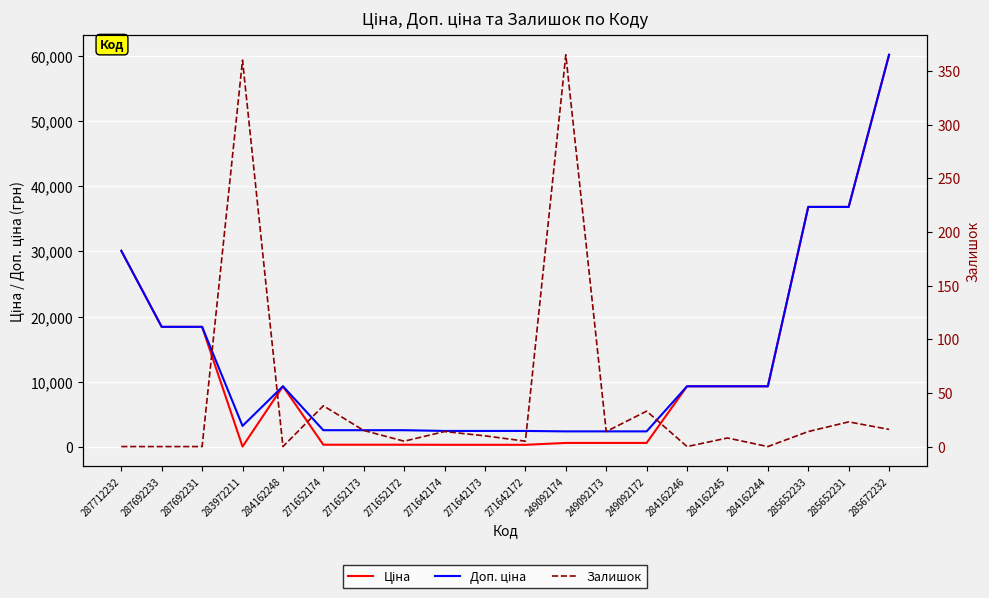

True or false: Ціна has a value of 30102.8 at 287712232.

True